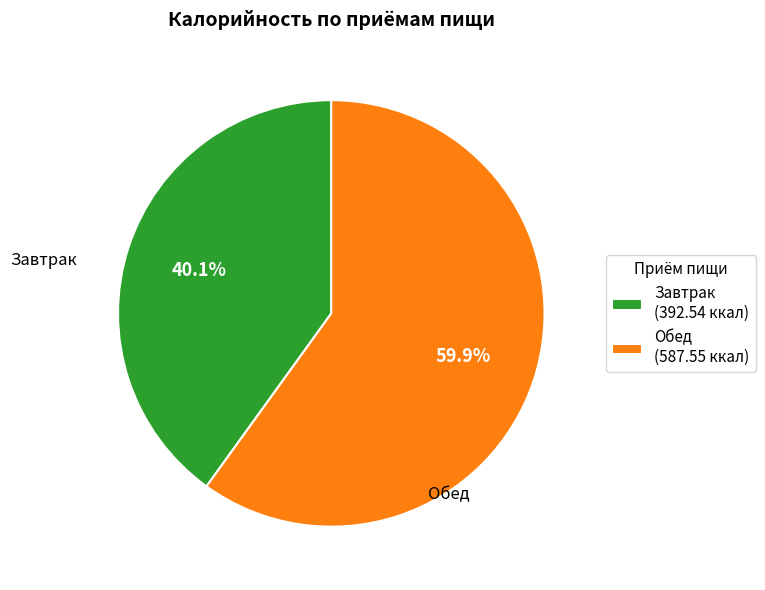

To the nearest percent, what is the combined percentage of Завтрак and Обед?

100%